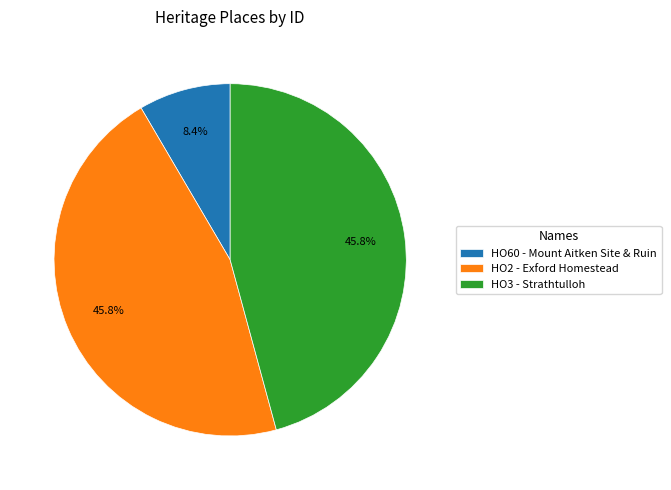

Is there any slice that represents more than half of the pie?

No